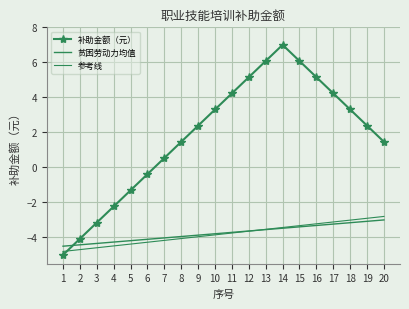

Is it true that 补助金额（元） equals 1.5 at 8?

True